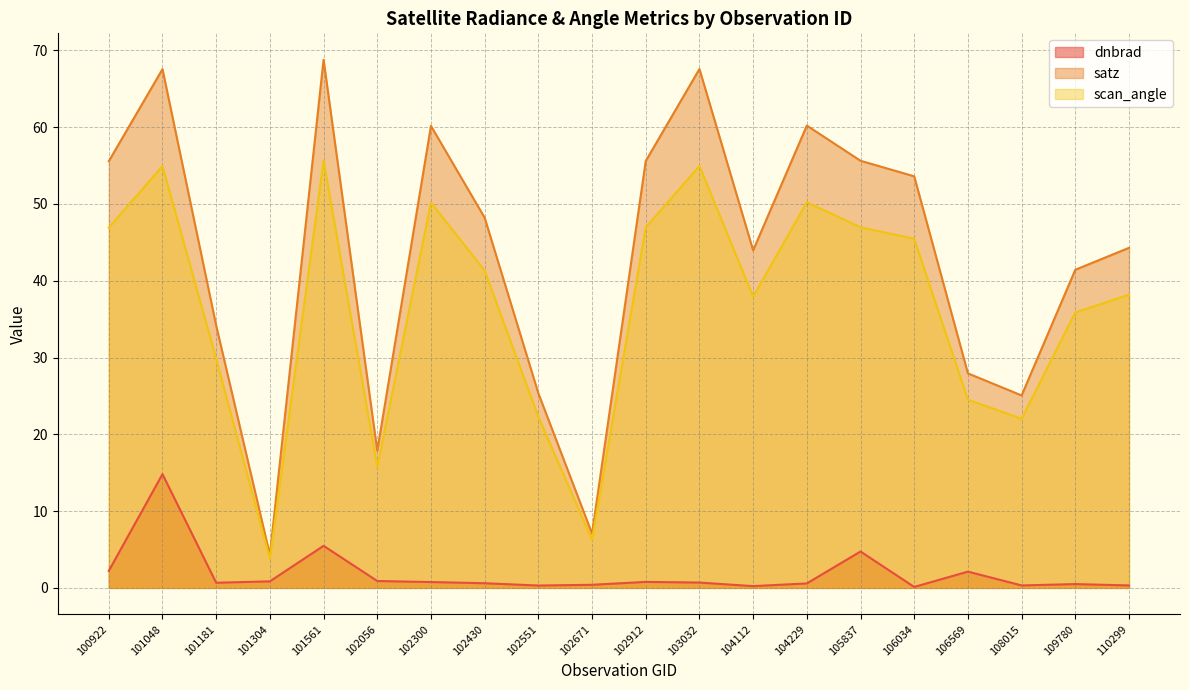

At which category does satz reach its first local peak?

101048